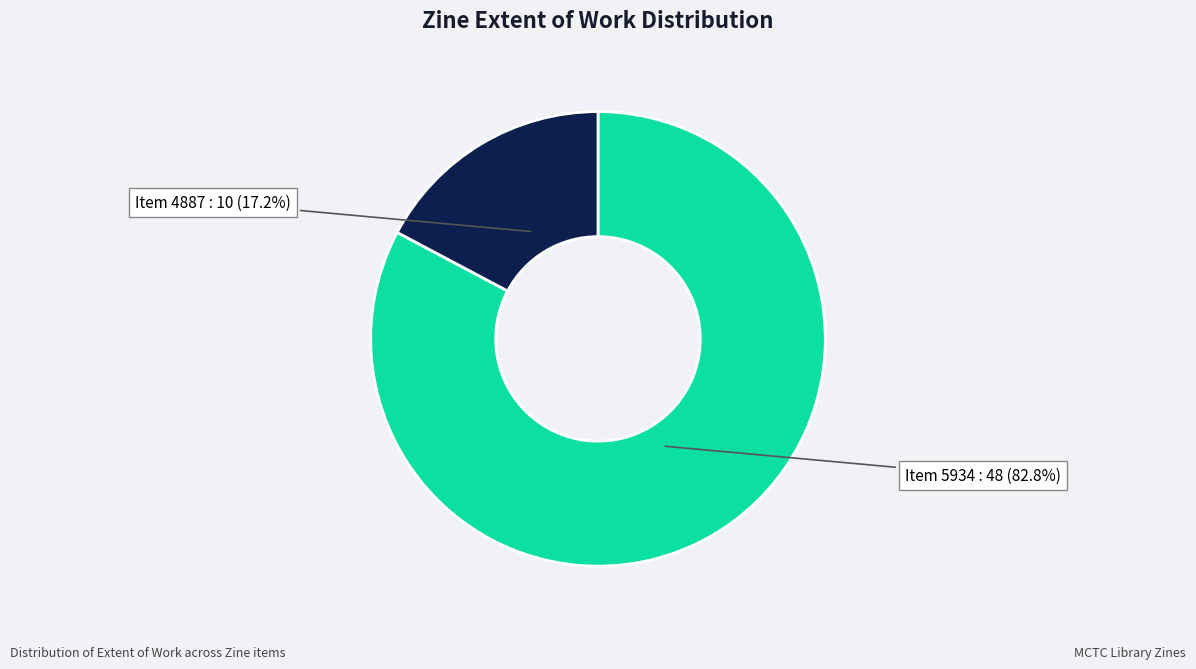

Is there any slice that represents more than half of the pie?

Yes